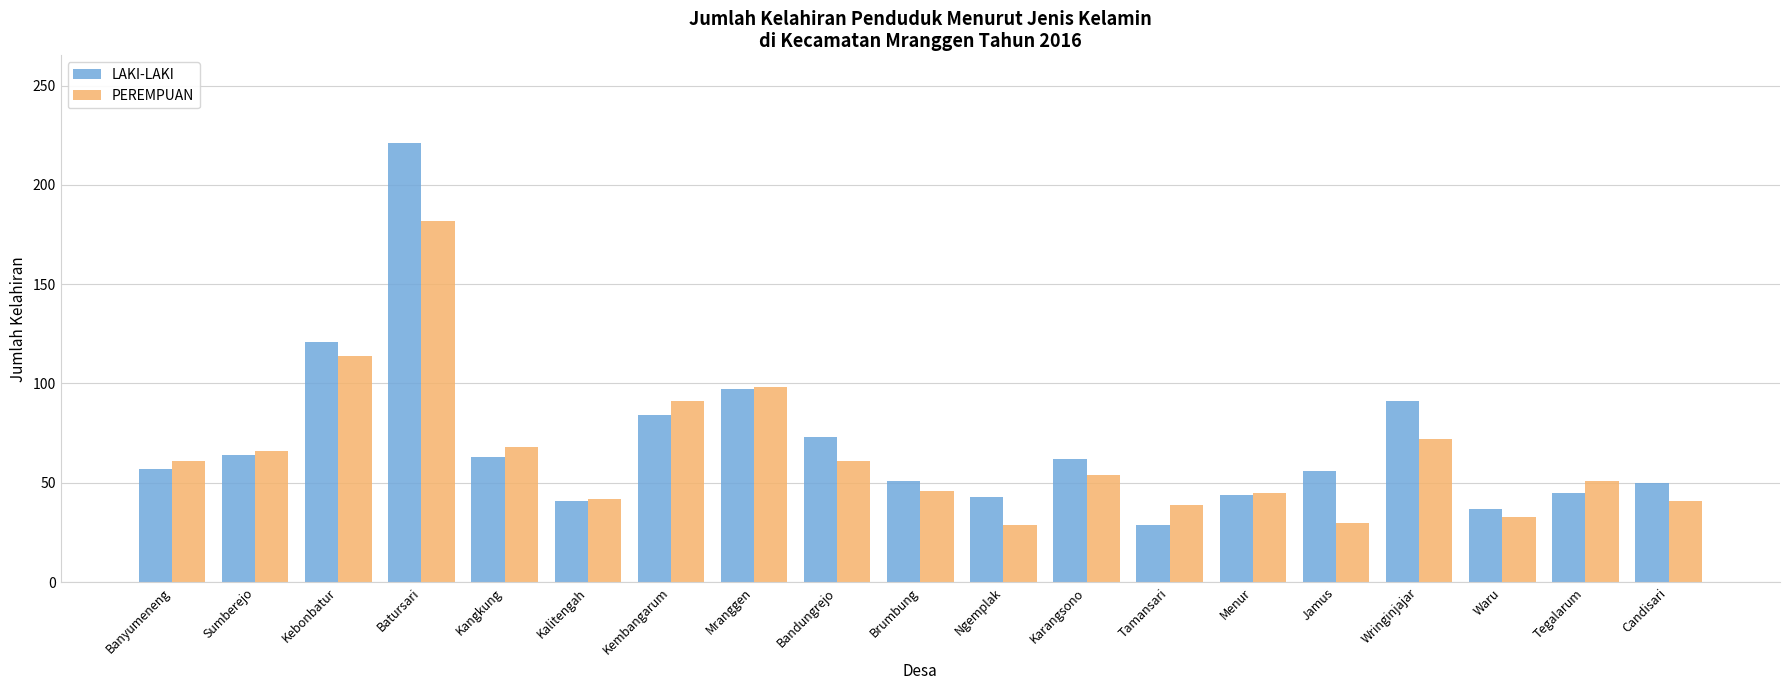

Which category has the highest value in the PEREMPUAN series?

Batursari